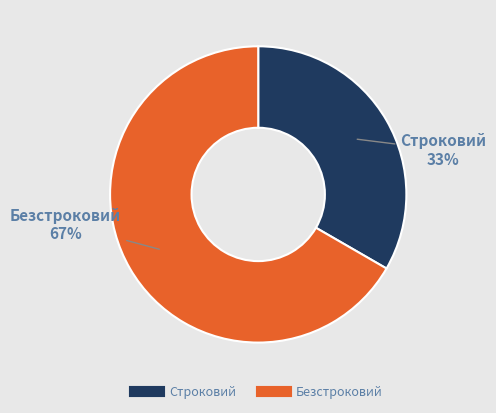

Which slice is the smallest?

Строковий